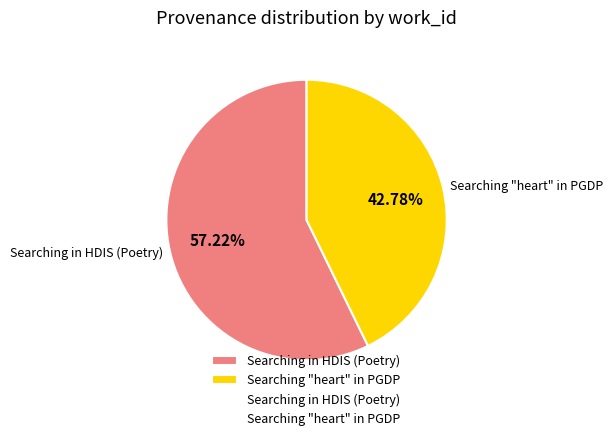

To the nearest percent, what is the average slice percentage?

50%